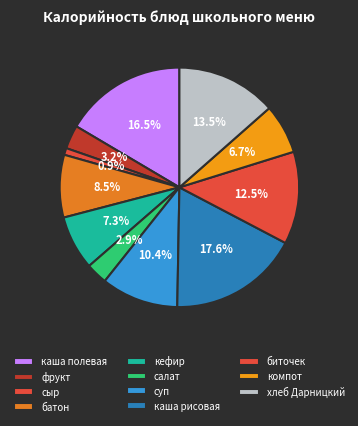

Count the number of slices in the pie.

11